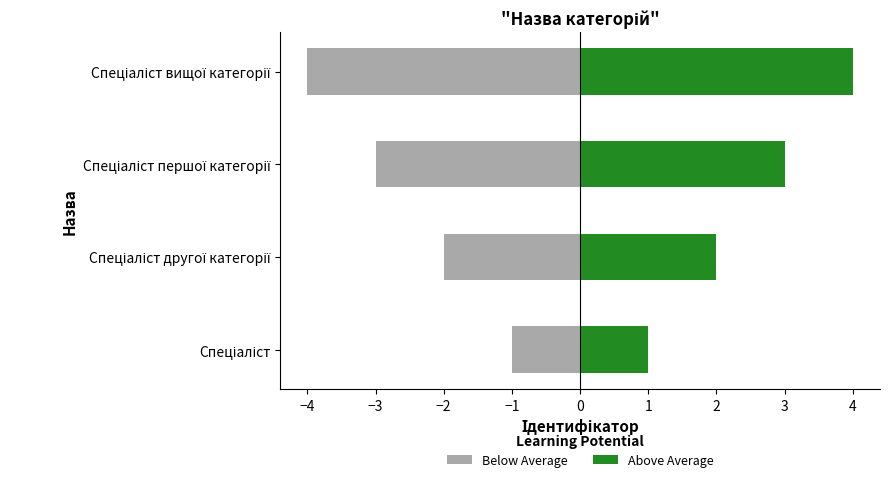

How many bars are there in each group?

2